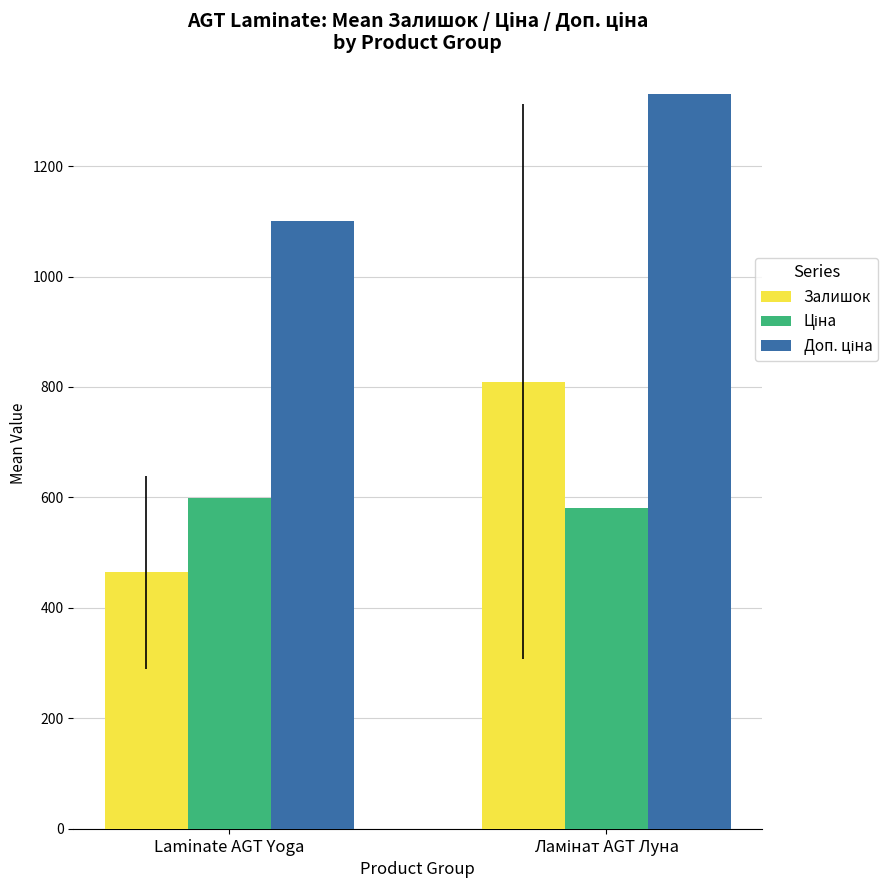

At which label is Залишок closest to 637?

Laminate AGT Yoga